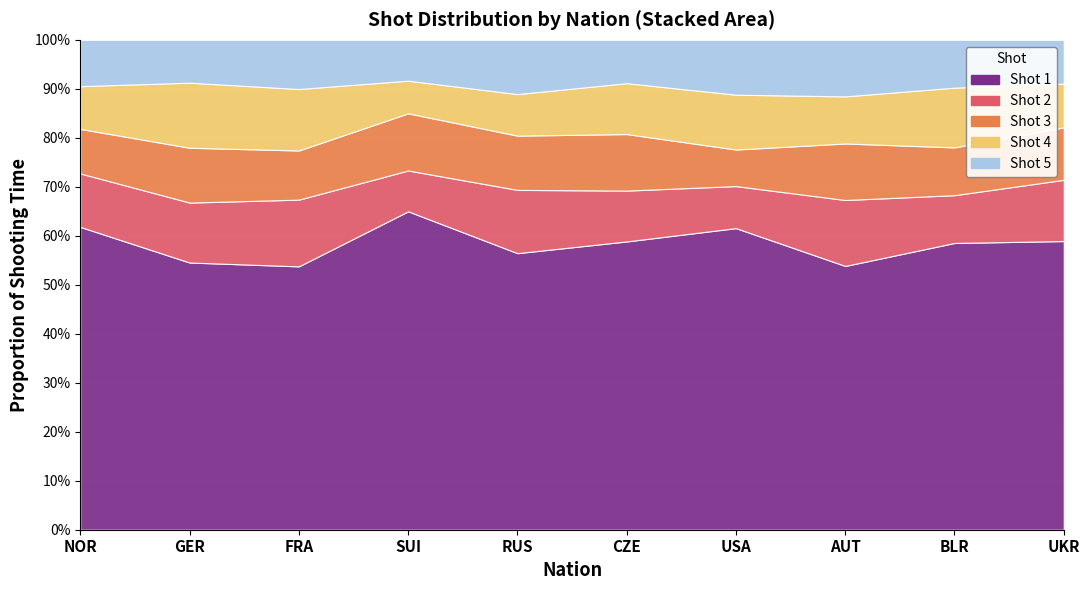

How many categories are shown in the chart?

10